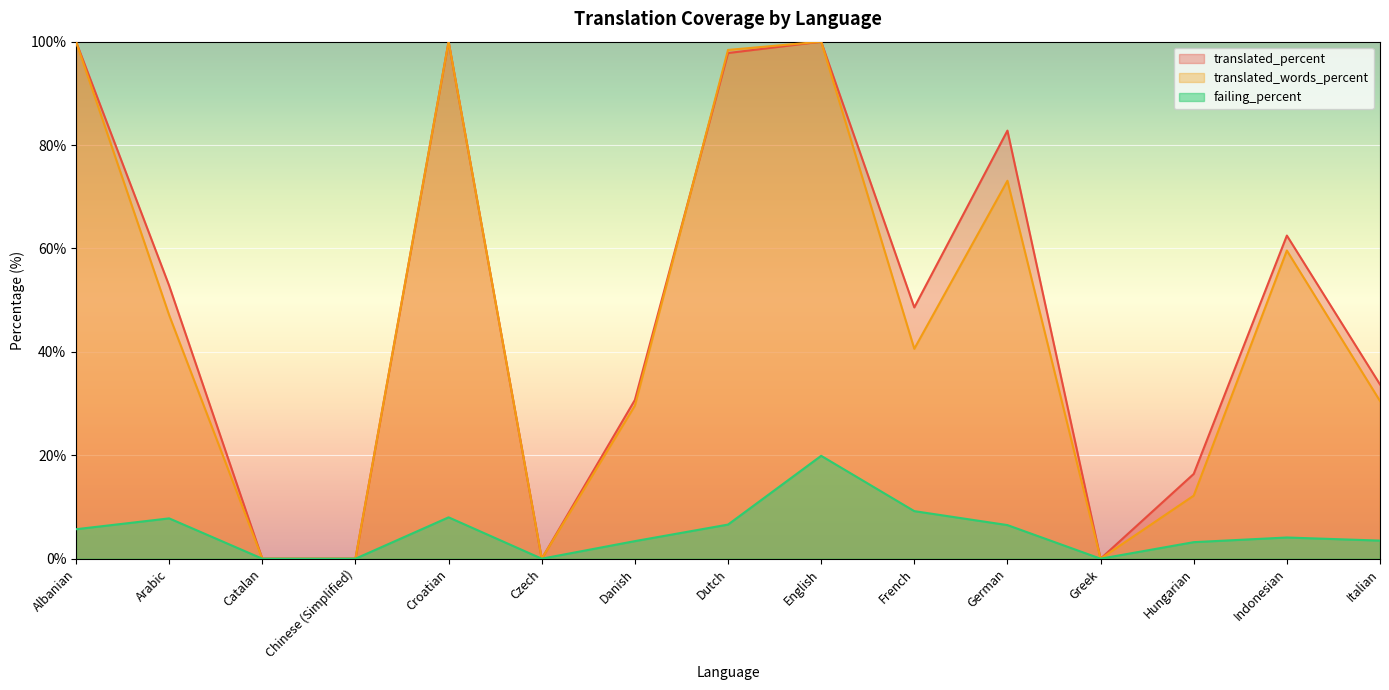

What is the label of the 7th point from the left?

Danish